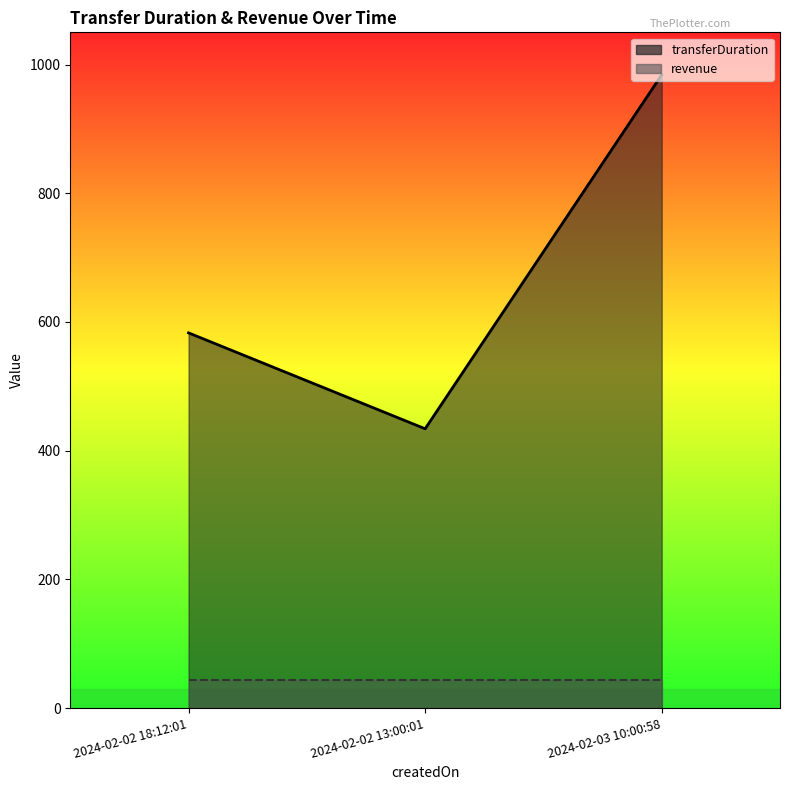

How many data points are above 583?

1